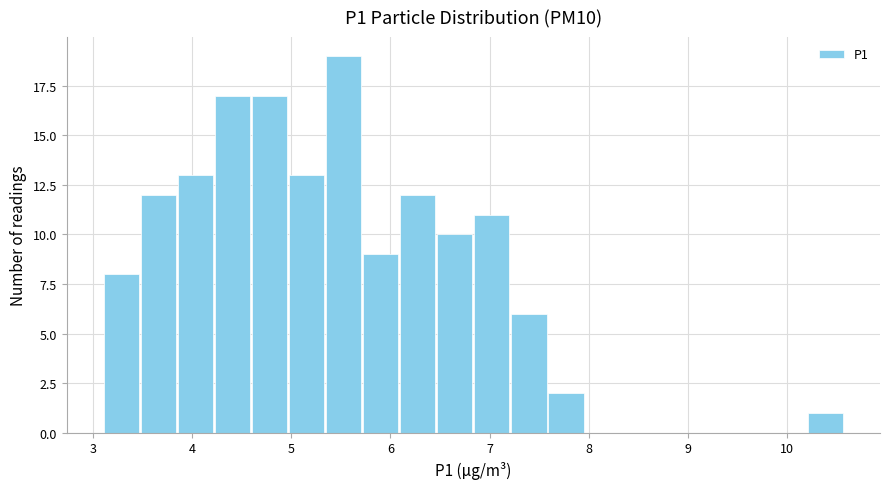

Read against the x-axis, roughly where is the centre of the tallest bar?

5.5